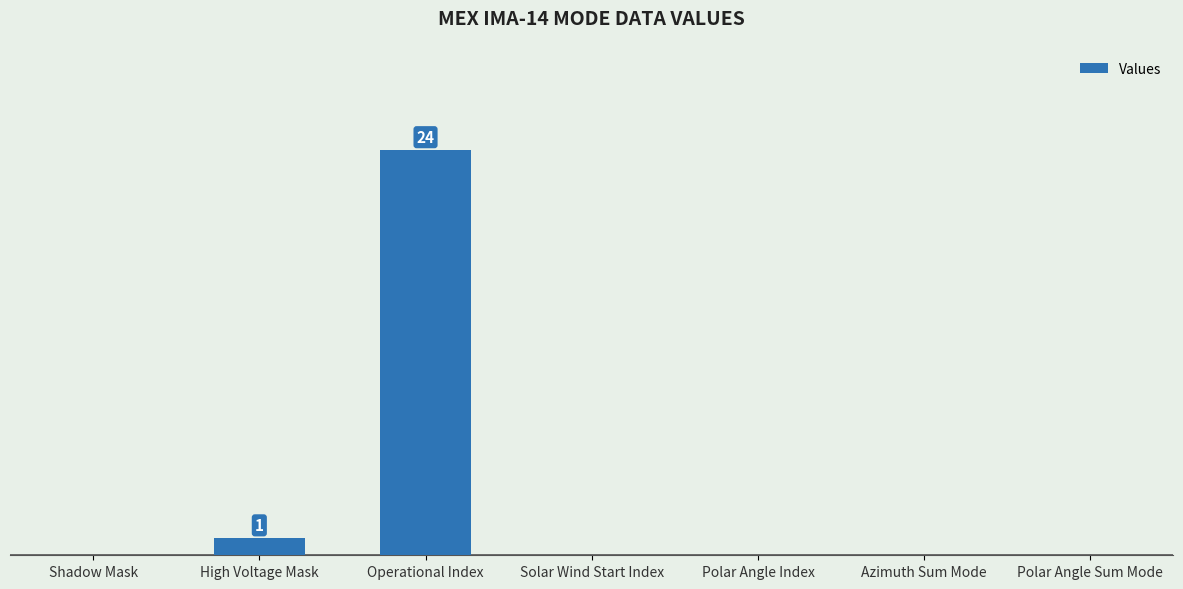

How many categories are shown in the chart?

7